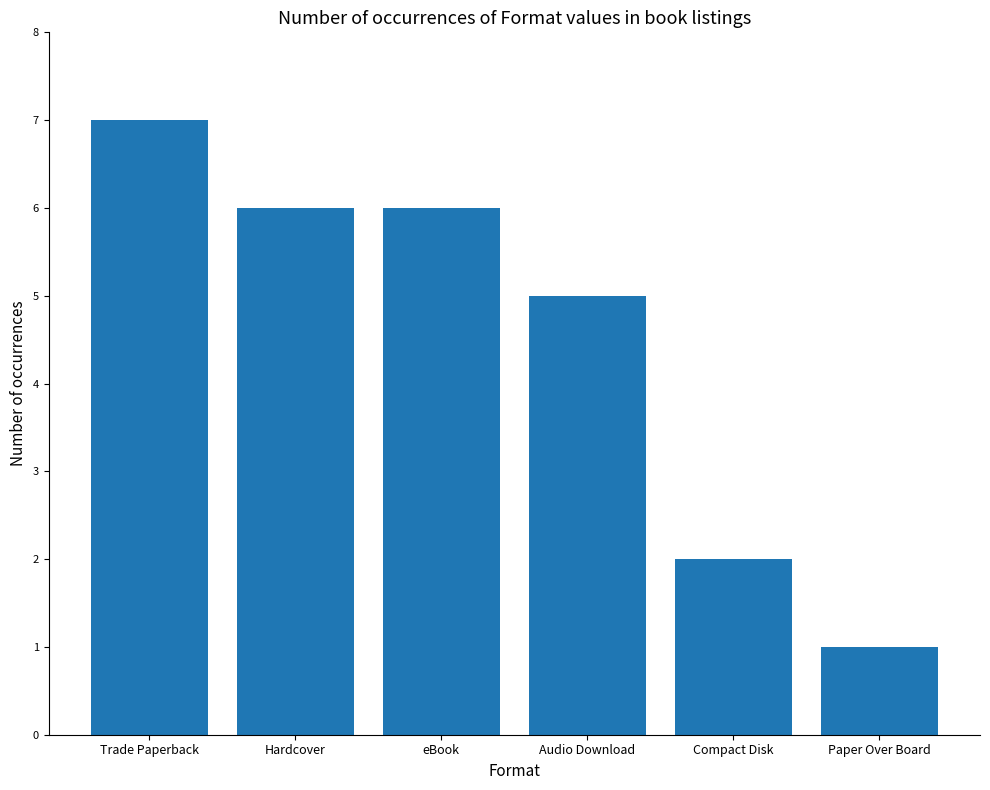

Read the value at Hardcover.

6